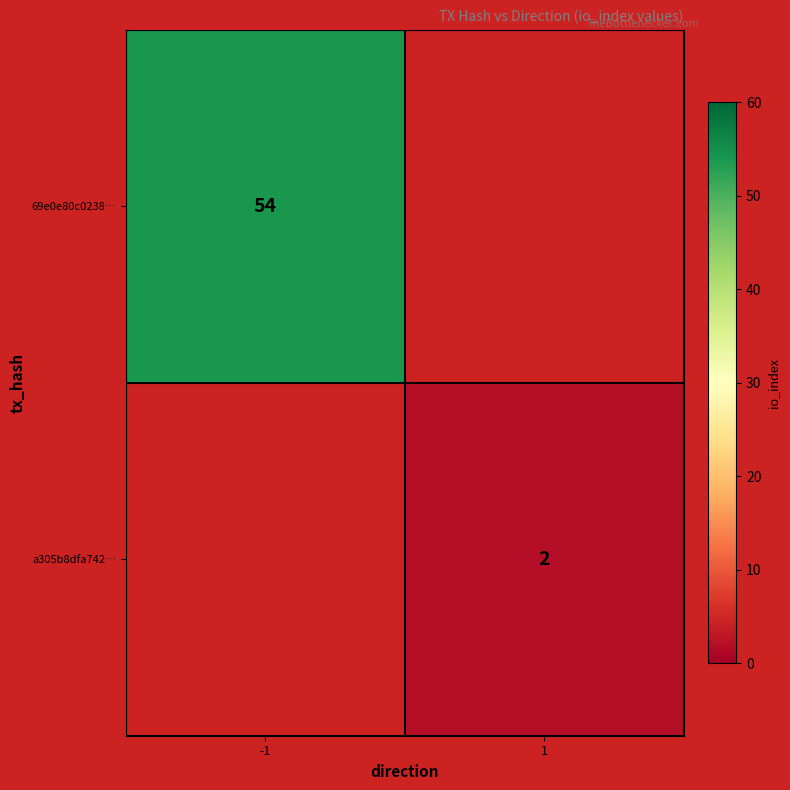

The value of a305b8dfa742… at 1 is 1. True or false?

False